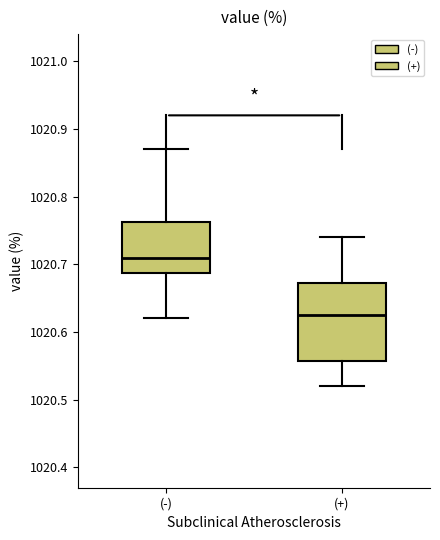

Which box is the tallest, from its lower edge to its upper edge?

(+)